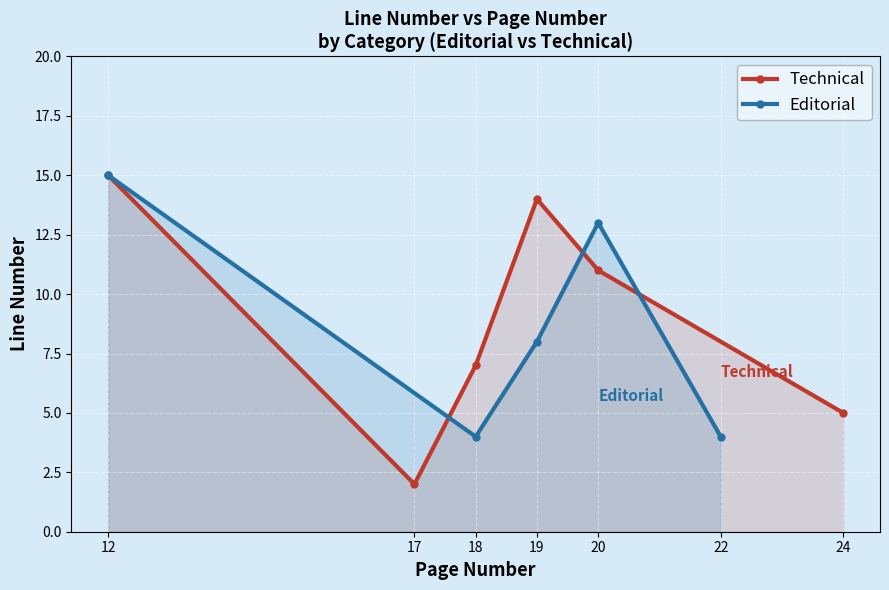

What is the value of the Editorial point at the 5th from the left?

4